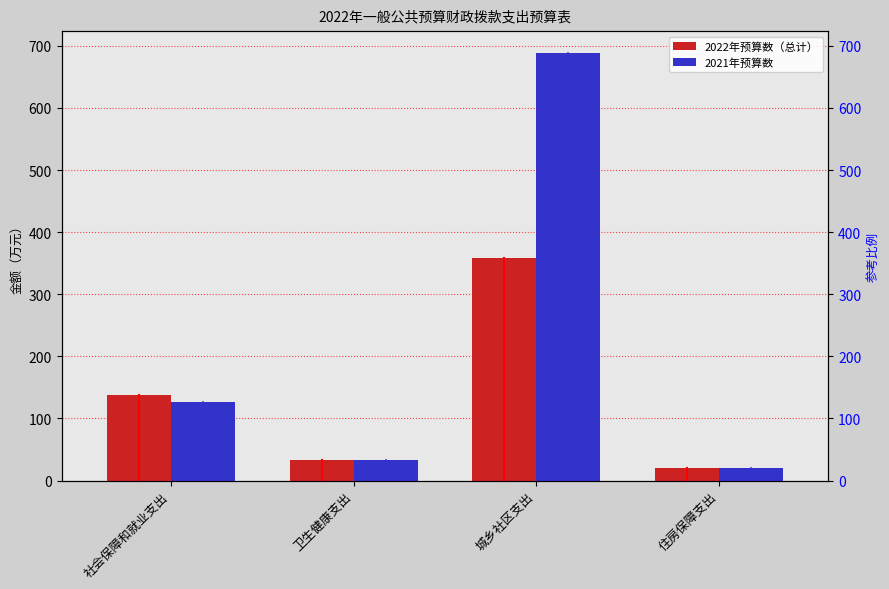

Is the value of 2021年预算数 at 社会保障和就业支出 greater than the value of 2022年预算数（总计） at 社会保障和就业支出?

No